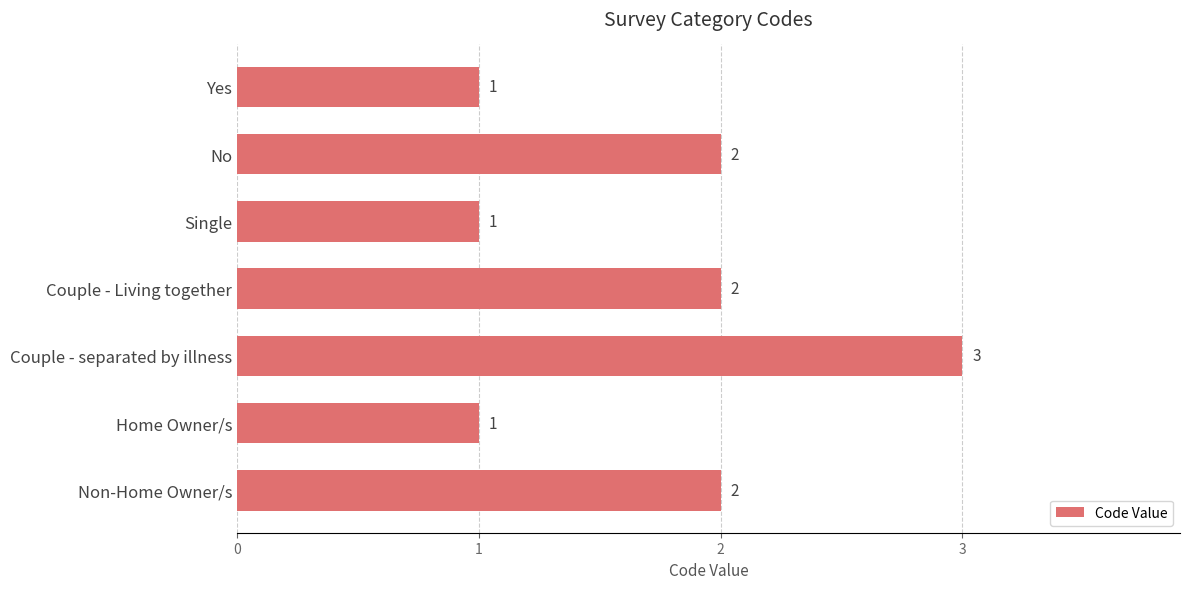

How many data points does each series have?

7